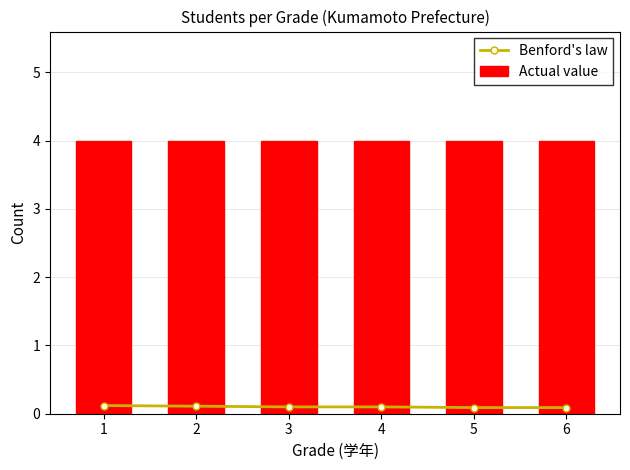

At 2, list the series in order from largest to smallest.

Actual value, Benford's law